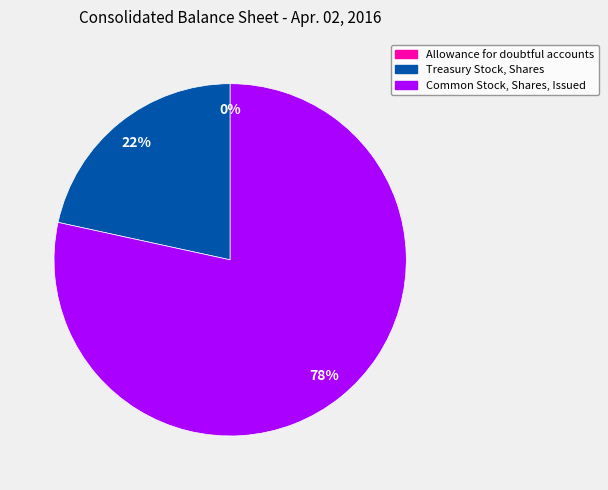

Does Common Stock, Shares, Issued represent more than half of the total?

Yes